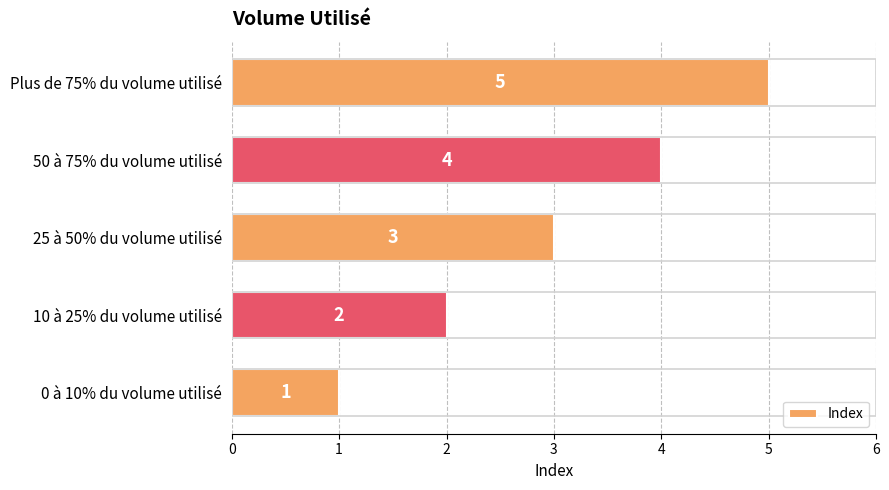

List the labels in order of value, smallest first.

0 à 10% du volume utilisé, 10 à 25% du volume utilisé, 25 à 50% du volume utilisé, 50 à 75% du volume utilisé, Plus de 75% du volume utilisé